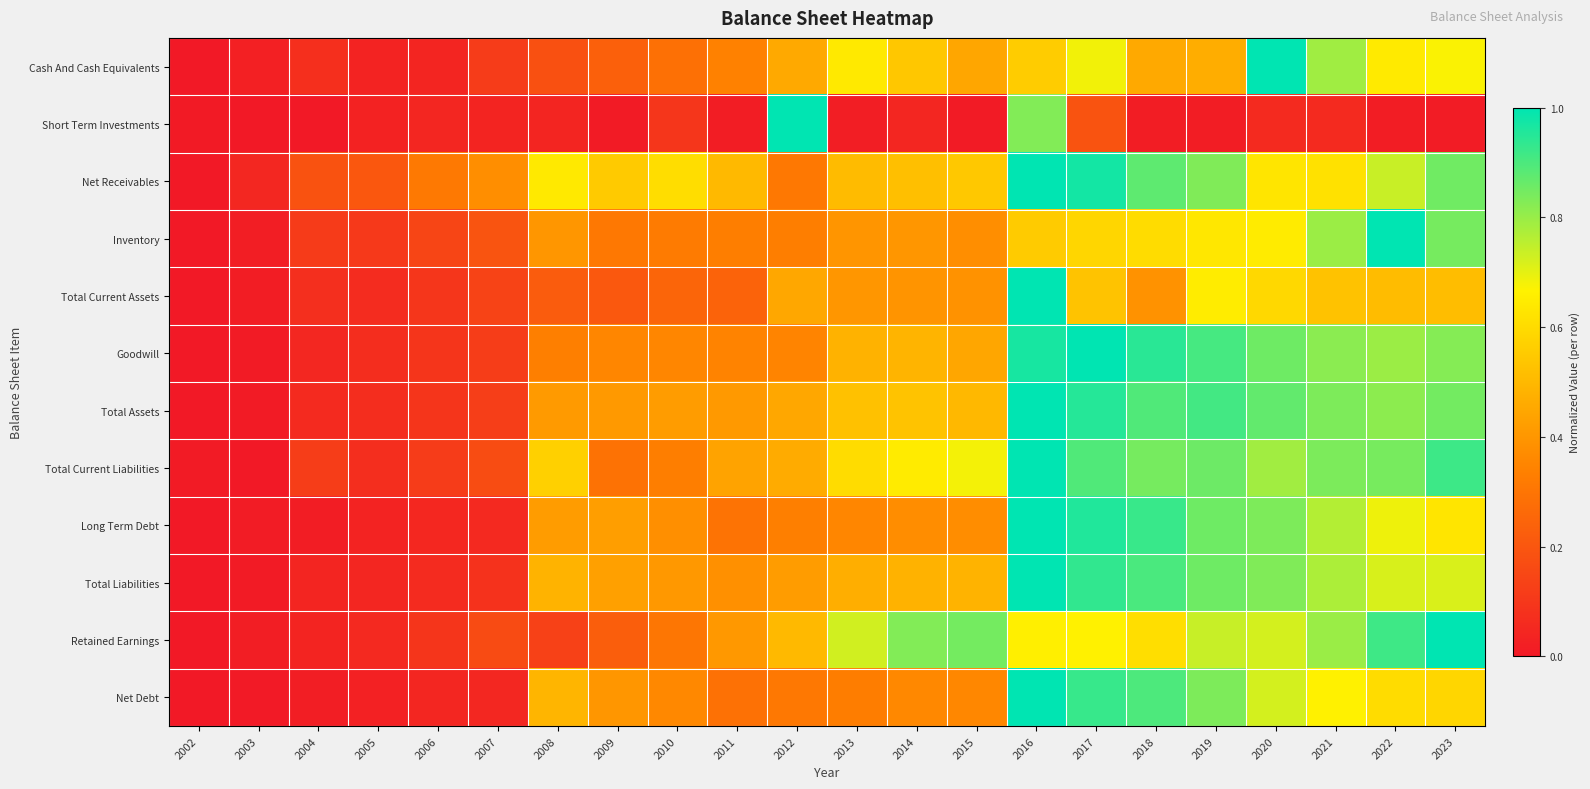

Reading right to left, list all the values displayed in this chart.

Cash And Cash Equivalents: 2023=0.7	2022=0.6	2021=0.8	2020=1.0	2019=0.5	2018=0.5	2017=0.7	2016=0.6	2015=0.4	2014=0.5	2013=0.6	2012=0.5	2011=0.3	2010=0.3	2009=0.2	2008=0.2	2007=0.1	2006=0.0	2005=0.0	2004=0.1	2003=0.0	2002=0.0
Short Term Investments: 2023=0.0	2022=0.0	2021=0.1	2020=0.1	2019=0.0	2018=0.0	2017=0.2	2016=0.8	2015=0.0	2014=0.0	2013=0.0	2012=1.0	2011=0.0	2010=0.1	2009=0.0	2008=0.0	2007=0.0	2006=0.0	2005=0.0	2004=0.0	2003=0.0	2002=0.0
Net Receivables: 2023=0.9	2022=0.7	2021=0.6	2020=0.6	2019=0.8	2018=0.9	2017=1.0	2016=1.0	2015=0.5	2014=0.5	2013=0.5	2012=0.3	2011=0.5	2010=0.6	2009=0.5	2008=0.6	2007=0.4	2006=0.3	2005=0.2	2004=0.2	2003=0.0	2002=0.0
Inventory: 2023=0.8	2022=1.0	2021=0.8	2020=0.6	2019=0.6	2018=0.6	2017=0.6	2016=0.6	2015=0.4	2014=0.4	2013=0.4	2012=0.3	2011=0.3	2010=0.3	2009=0.3	2008=0.4	2007=0.2	2006=0.1	2005=0.1	2004=0.1	2003=0.0	2002=0.0
Total Current Assets: 2023=0.5	2022=0.5	2021=0.5	2020=0.6	2019=0.6	2018=0.4	2017=0.5	2016=1.0	2015=0.4	2014=0.4	2013=0.4	2012=0.4	2011=0.2	2010=0.2	2009=0.2	2008=0.2	2007=0.1	2006=0.1	2005=0.1	2004=0.1	2003=0.0	2002=0.0
Goodwill: 2023=0.8	2022=0.8	2021=0.8	2020=0.9	2019=0.9	2018=0.9	2017=1.0	2016=1.0	2015=0.4	2014=0.5	2013=0.5	2012=0.3	2011=0.3	2010=0.4	2009=0.4	2008=0.3	2007=0.1	2006=0.1	2005=0.1	2004=0.0	2003=0.0	2002=0.0
Total Assets: 2023=0.8	2022=0.8	2021=0.8	2020=0.9	2019=0.9	2018=0.9	2017=1.0	2016=1.0	2015=0.5	2014=0.5	2013=0.5	2012=0.4	2011=0.4	2010=0.4	2009=0.4	2008=0.4	2007=0.1	2006=0.1	2005=0.1	2004=0.1	2003=0.0	2002=0.0
Total Current Liabilities: 2023=0.9	2022=0.8	2021=0.8	2020=0.8	2019=0.9	2018=0.8	2017=0.9	2016=1.0	2015=0.7	2014=0.6	2013=0.6	2012=0.5	2011=0.4	2010=0.3	2009=0.3	2008=0.6	2007=0.2	2006=0.1	2005=0.1	2004=0.1	2003=0.0	2002=0.0
Long Term Debt: 2023=0.6	2022=0.7	2021=0.8	2020=0.8	2019=0.9	2018=0.9	2017=1.0	2016=1.0	2015=0.4	2014=0.4	2013=0.4	2012=0.3	2011=0.3	2010=0.4	2009=0.4	2008=0.4	2007=0.1	2006=0.0	2005=0.0	2004=0.0	2003=0.0	2002=0.0
Total Liabilities: 2023=0.7	2022=0.7	2021=0.8	2020=0.8	2019=0.9	2018=0.9	2017=0.9	2016=1.0	2015=0.5	2014=0.5	2013=0.5	2012=0.4	2011=0.4	2010=0.4	2009=0.4	2008=0.5	2007=0.1	2006=0.1	2005=0.0	2004=0.0	2003=0.0	2002=0.0
Retained Earnings: 2023=1.0	2022=0.9	2021=0.8	2020=0.7	2019=0.7	2018=0.6	2017=0.7	2016=0.7	2015=0.8	2014=0.8	2013=0.7	2012=0.5	2011=0.4	2010=0.3	2009=0.2	2008=0.1	2007=0.2	2006=0.1	2005=0.1	2004=0.0	2003=0.0	2002=0.0
Net Debt: 2023=0.6	2022=0.6	2021=0.7	2020=0.7	2019=0.8	2018=0.9	2017=0.9	2016=1.0	2015=0.4	2014=0.4	2013=0.3	2012=0.3	2011=0.3	2010=0.4	2009=0.4	2008=0.5	2007=0.0	2006=0.0	2005=0.0	2004=0.0	2003=0.0	2002=0.0